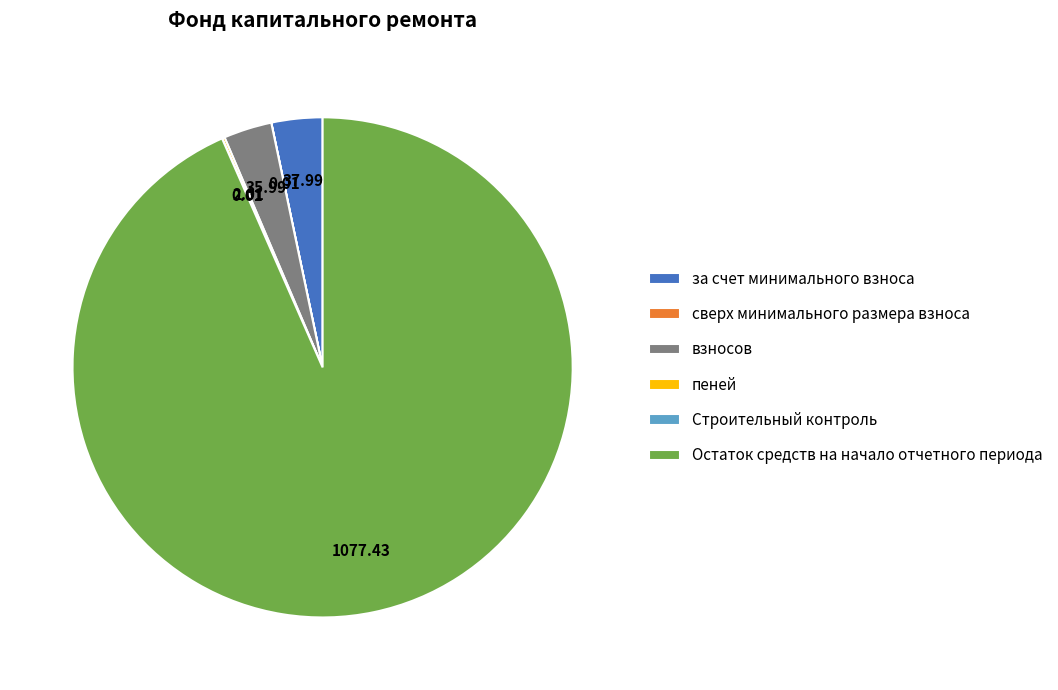

Which slice is the largest?

Остаток средств на начало отчетного периода